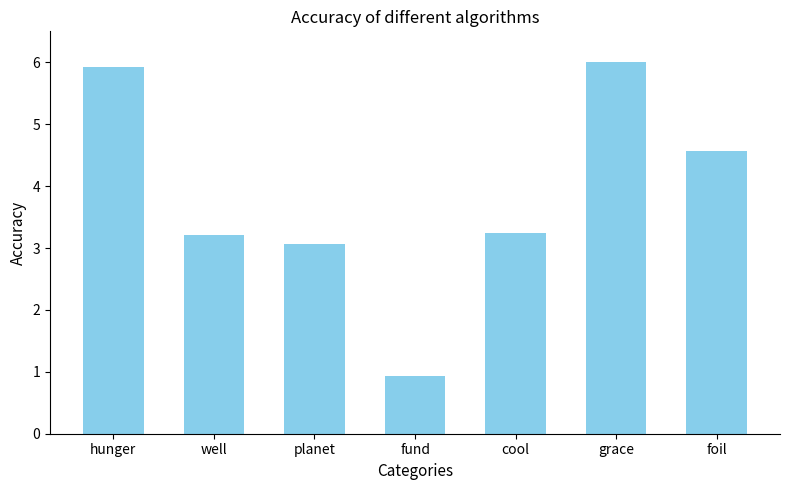

Reading left to right, list all the values displayed in this chart.

5.9	3.2	3.1	0.9	3.2	6.0	4.6